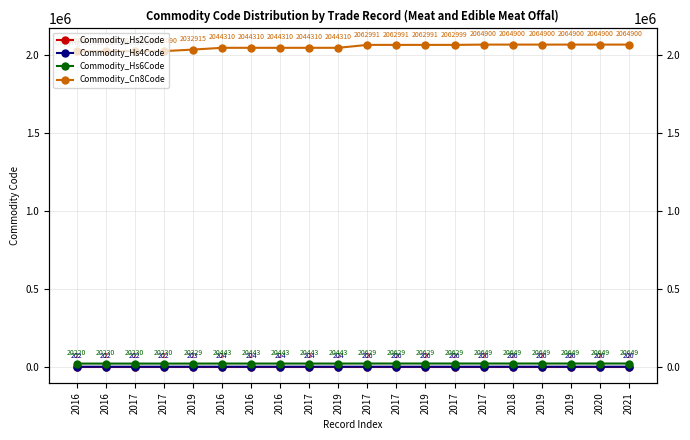

Between 2016 and 2019, which series saw the biggest shift?

Commodity_Cn8Code